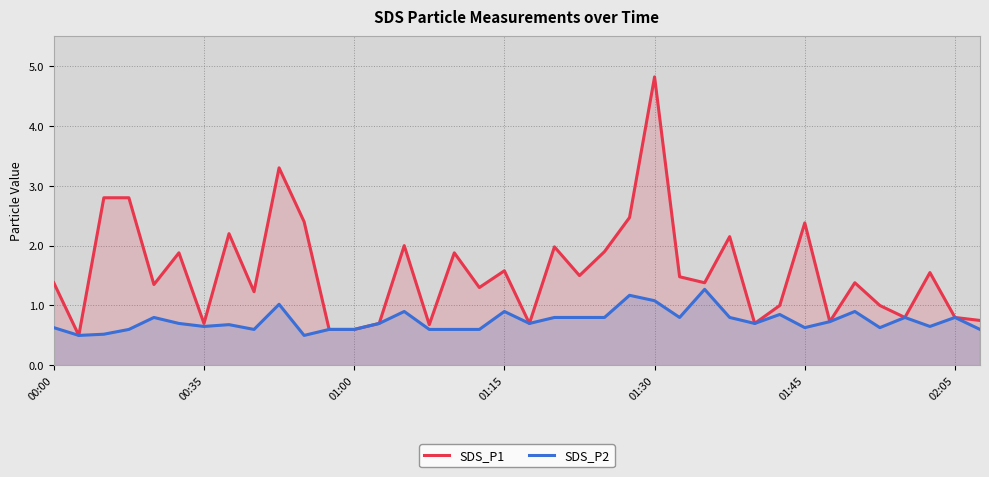

What is the difference between the maximum and minimum values in the SDS_P2 series?

0.8